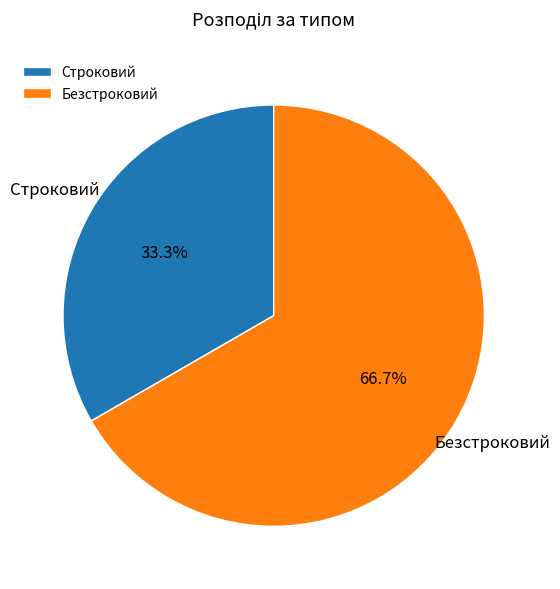

Is Строковий the majority of the pie?

No